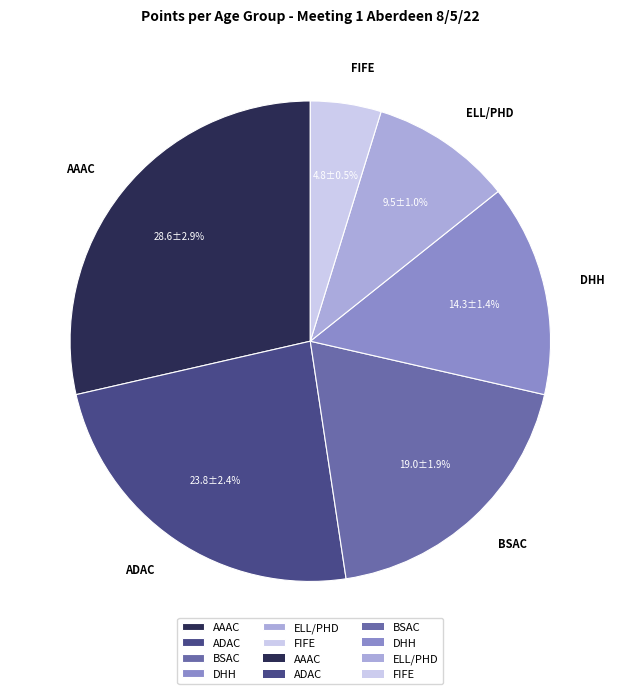

What is the total percentage of ELL/PHD and DHH?

23.8%